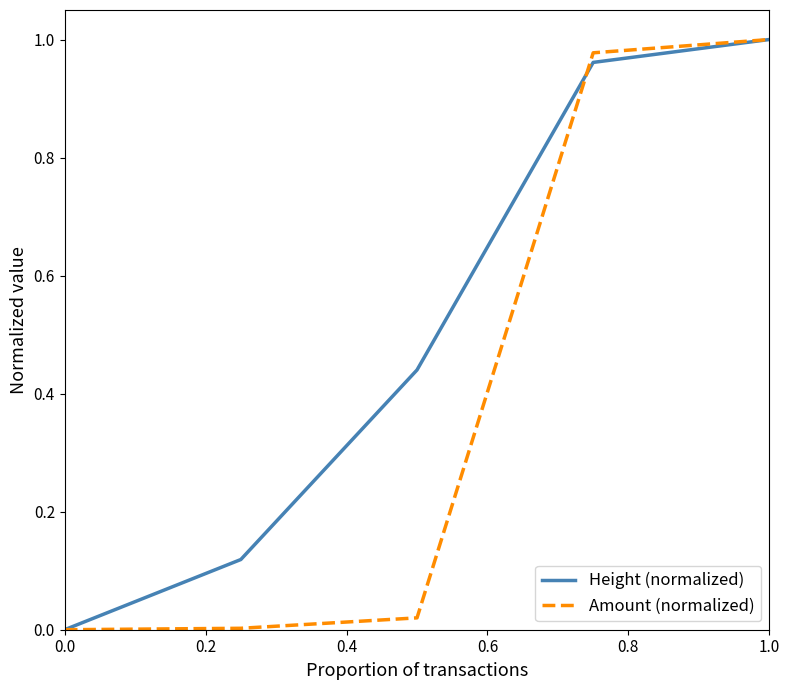

Which series has the largest total across all categories?

Height (normalized)